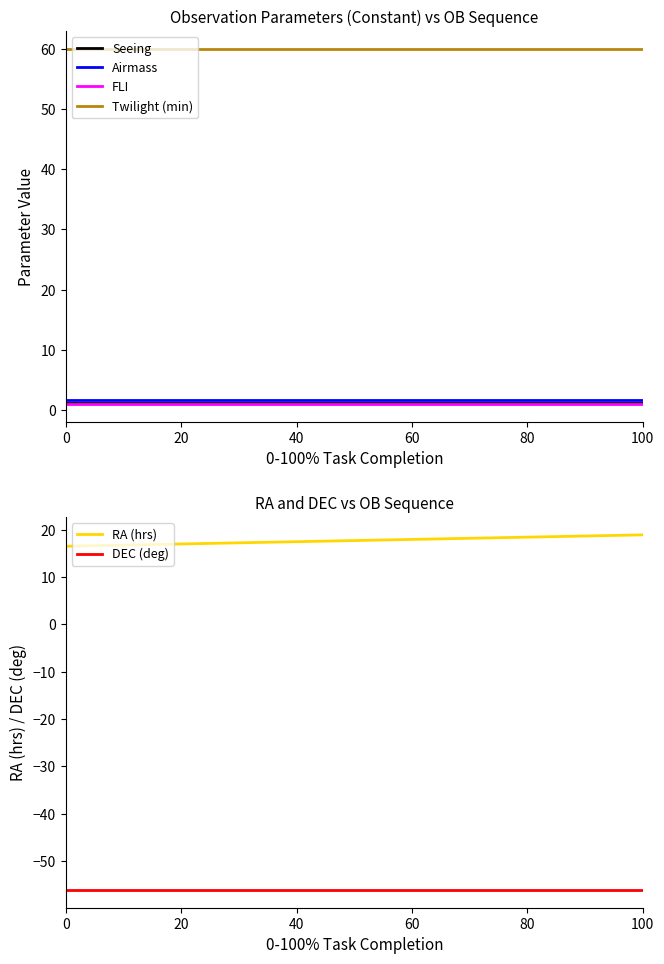

Is it true that Twilight (min) equals 60.0 at 0?

True